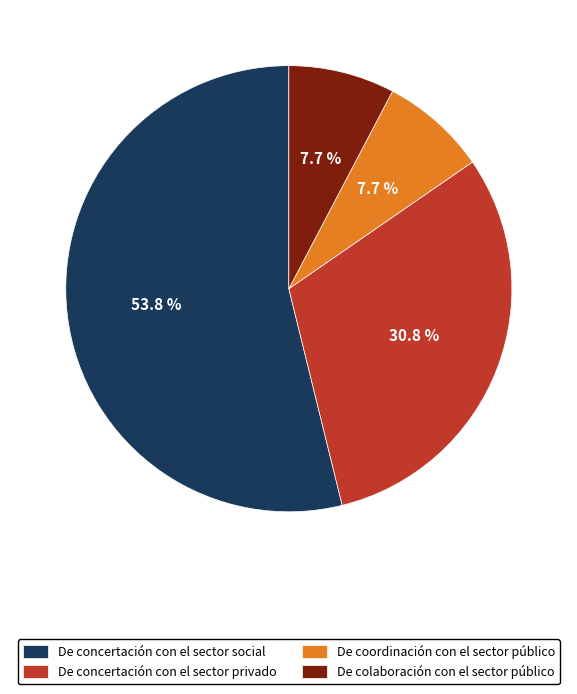

Which slice is the largest?

De concertación con el sector social